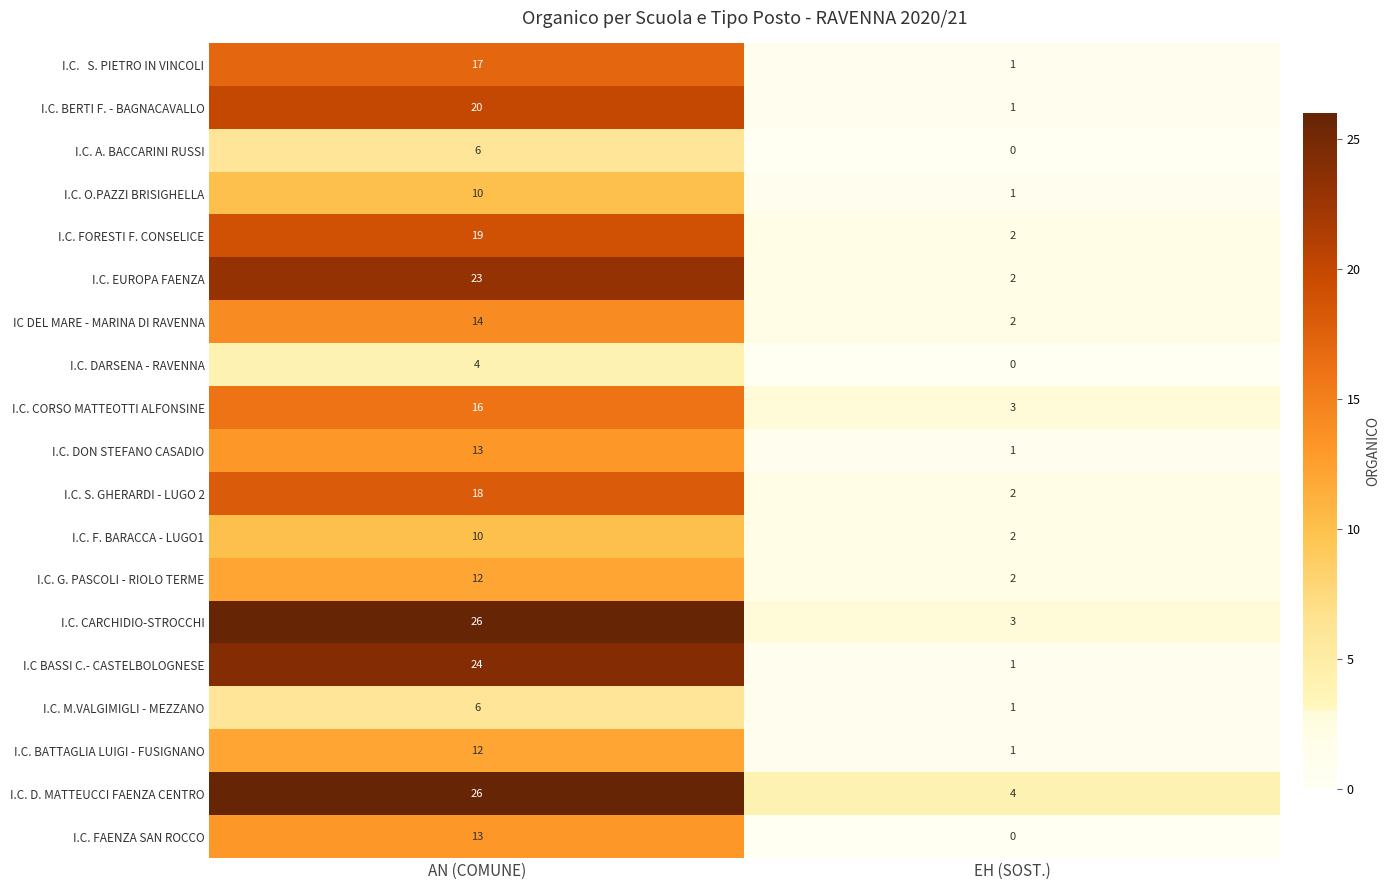

At which category does the chart reach its minimum across all series?

EH (SOST.)